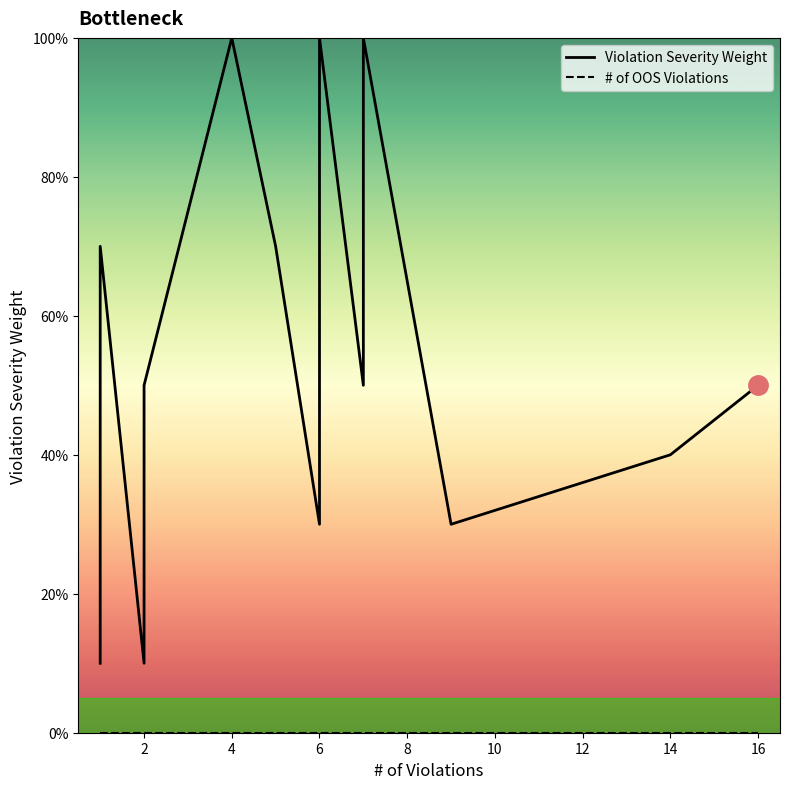

Between 1 and 6, which is larger?

6